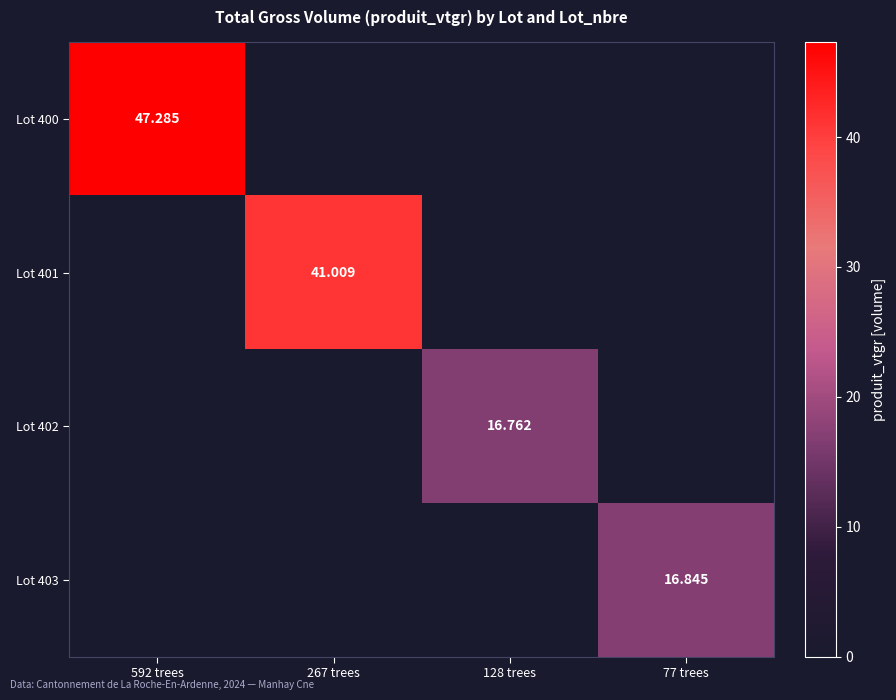

Count the number of data series in this chart.

4